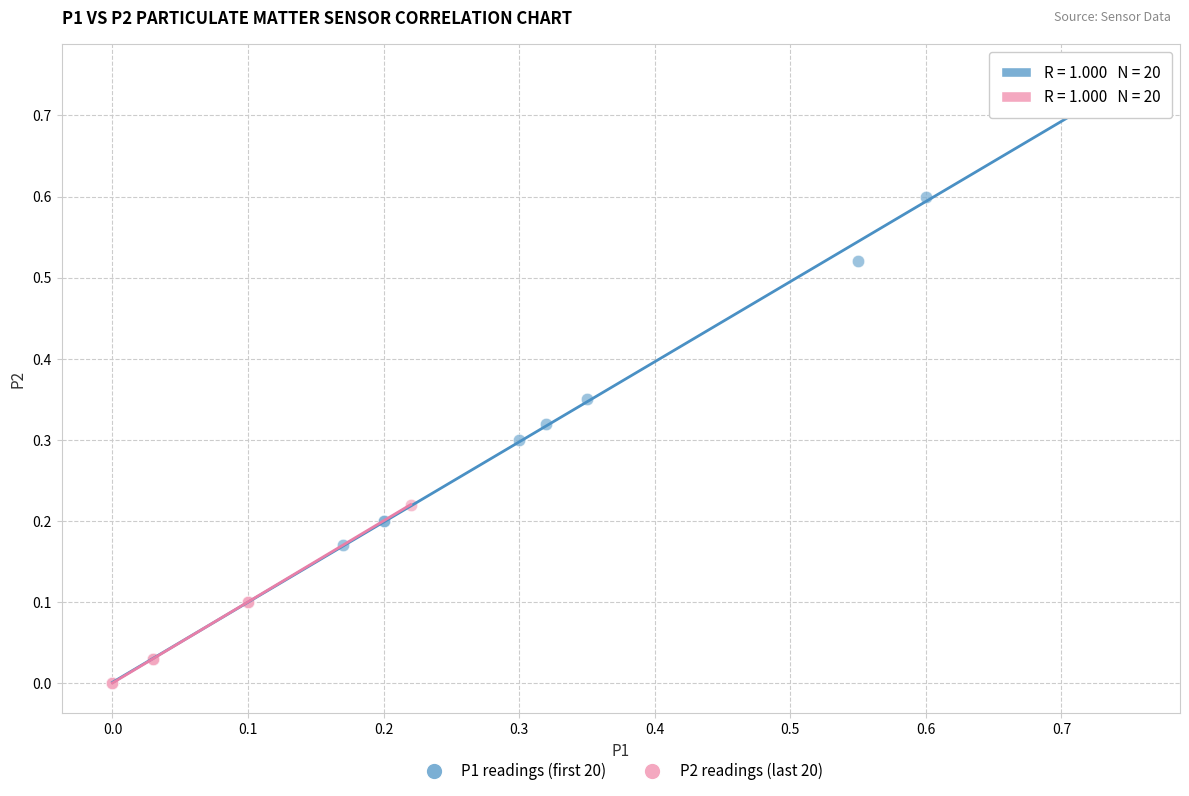

What are all the series names shown in the legend?

P1 readings (first 20), P2 readings (last 20)